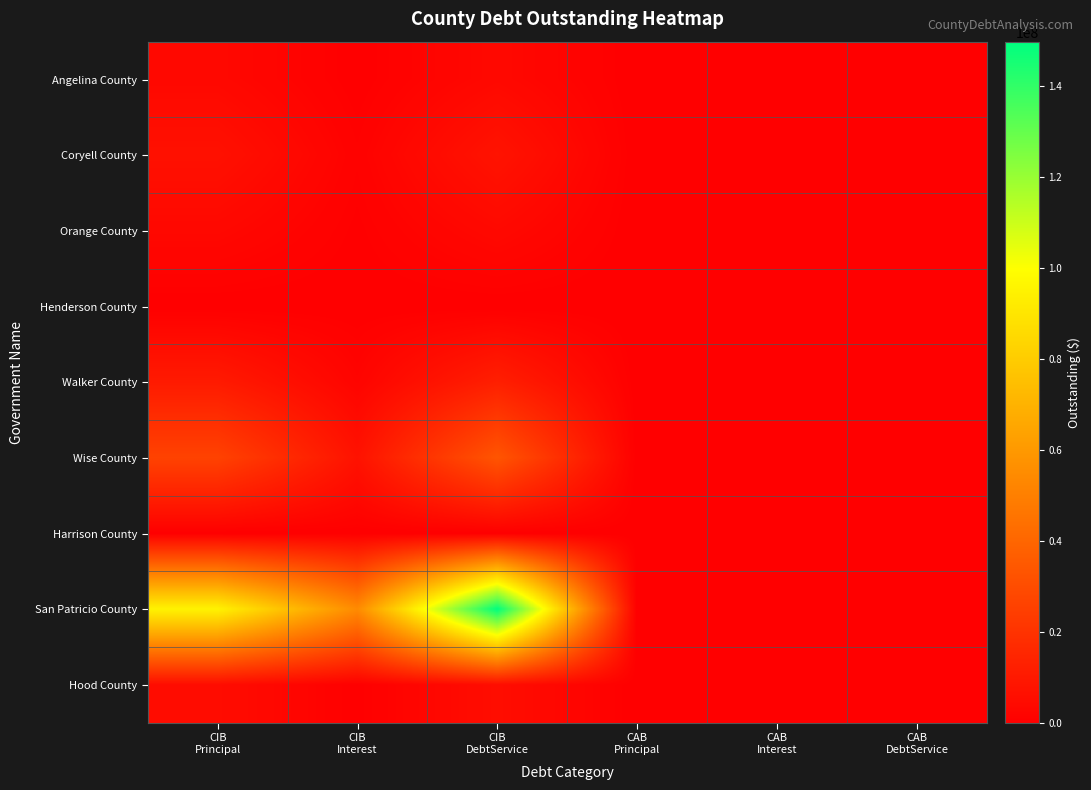

Reading left to right, extract all data points from this chart.

Angelina County: CIB
Principal=3495000.0	CIB
Interest=97960.2	CIB
DebtService=3592960.2	CAB
Principal=0.0	CAB
Interest=0.0	CAB
DebtService=0.0
Coryell County: CIB
Principal=6735000.0	CIB
Interest=999544.8	CIB
DebtService=7734544.8	CAB
Principal=0.0	CAB
Interest=0.0	CAB
DebtService=0.0
Orange County: CIB
Principal=3415000.0	CIB
Interest=381012.5	CIB
DebtService=3796012.5	CAB
Principal=0.0	CAB
Interest=0.0	CAB
DebtService=0.0
Henderson County: CIB
Principal=0.0	CIB
Interest=0.0	CIB
DebtService=0.0	CAB
Principal=0.0	CAB
Interest=0.0	CAB
DebtService=0.0
Walker County: CIB
Principal=10480000.0	CIB
Interest=1898527.5	CIB
DebtService=12378527.5	CAB
Principal=0.0	CAB
Interest=0.0	CAB
DebtService=0.0
Wise County: CIB
Principal=26160000.0	CIB
Interest=7314614.2	CIB
DebtService=33474614.2	CAB
Principal=0.0	CAB
Interest=0.0	CAB
DebtService=0.0
Harrison County: CIB
Principal=0.0	CIB
Interest=0.0	CIB
DebtService=0.0	CAB
Principal=0.0	CAB
Interest=0.0	CAB
DebtService=0.0
San Patricio County: CIB
Principal=95190000.0	CIB
Interest=54545000.0	CIB
DebtService=149735000.0	CAB
Principal=0.0	CAB
Interest=0.0	CAB
DebtService=0.0
Hood County: CIB
Principal=5160000.0	CIB
Interest=335296.0	CIB
DebtService=5495296.0	CAB
Principal=0.0	CAB
Interest=0.0	CAB
DebtService=0.0